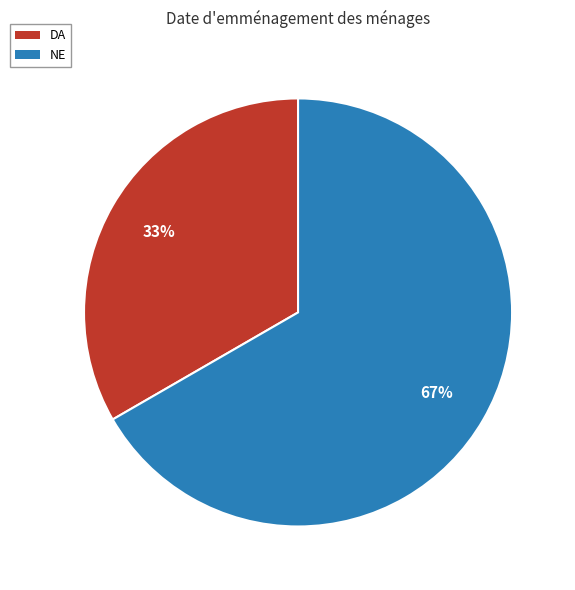

How many segments does this pie chart have?

2